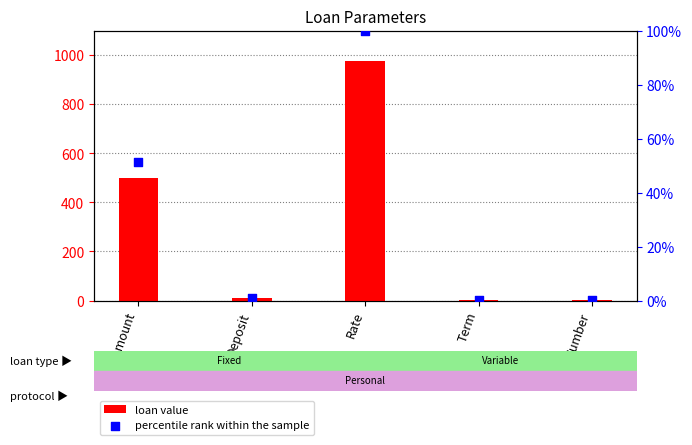

Is the value of loan value at Amount greater than the value of percentile rank within the sample at Term?

Yes